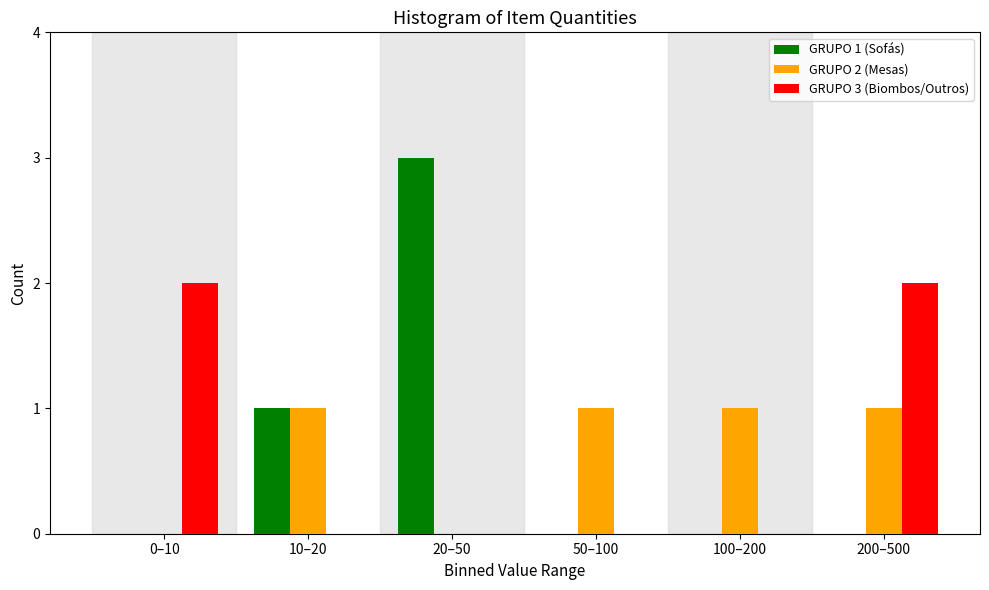

Reading right to left, what are all the values shown in this chart?

GRUPO 1 (Sofás): 200–500=0	100–200=0	50–100=0	20–50=3	10–20=1	0–10=0
GRUPO 2 (Mesas): 200–500=1	100–200=1	50–100=1	20–50=0	10–20=1	0–10=0
GRUPO 3 (Biombos/Outros): 200–500=2	100–200=0	50–100=0	20–50=0	10–20=0	0–10=2